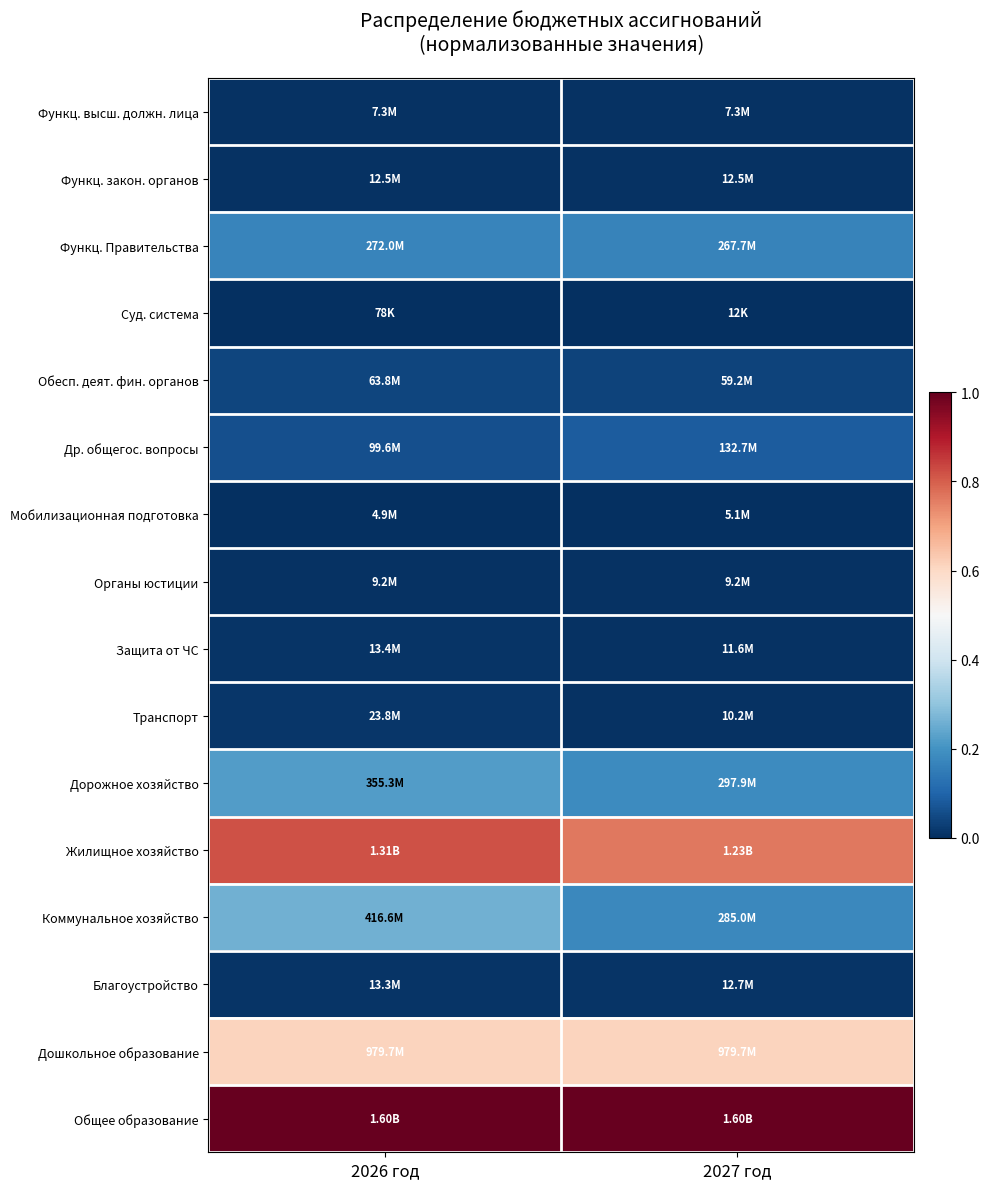

Reading right to left, list all the values displayed in this chart.

Функц. высш. должн. лица: 2027 год=0.0	2026 год=0.0
Функц. закон. органов: 2027 год=0.0	2026 год=0.0
Функц. Правительства: 2027 год=0.2	2026 год=0.2
Суд. система: 2027 год=0.0	2026 год=0.0
Обесп. деят. фин. органов: 2027 год=0.0	2026 год=0.0
Др. общегос. вопросы: 2027 год=0.1	2026 год=0.1
Мобилизационная подготовка: 2027 год=0.0	2026 год=0.0
Органы юстиции: 2027 год=0.0	2026 год=0.0
Защита от ЧС: 2027 год=0.0	2026 год=0.0
Транспорт: 2027 год=0.0	2026 год=0.0
Дорожное хозяйство: 2027 год=0.2	2026 год=0.2
Жилищное хозяйство: 2027 год=0.8	2026 год=0.8
Коммунальное хозяйство: 2027 год=0.2	2026 год=0.3
Благоустройство: 2027 год=0.0	2026 год=0.0
Дошкольное образование: 2027 год=0.6	2026 год=0.6
Общее образование: 2027 год=1.0	2026 год=1.0